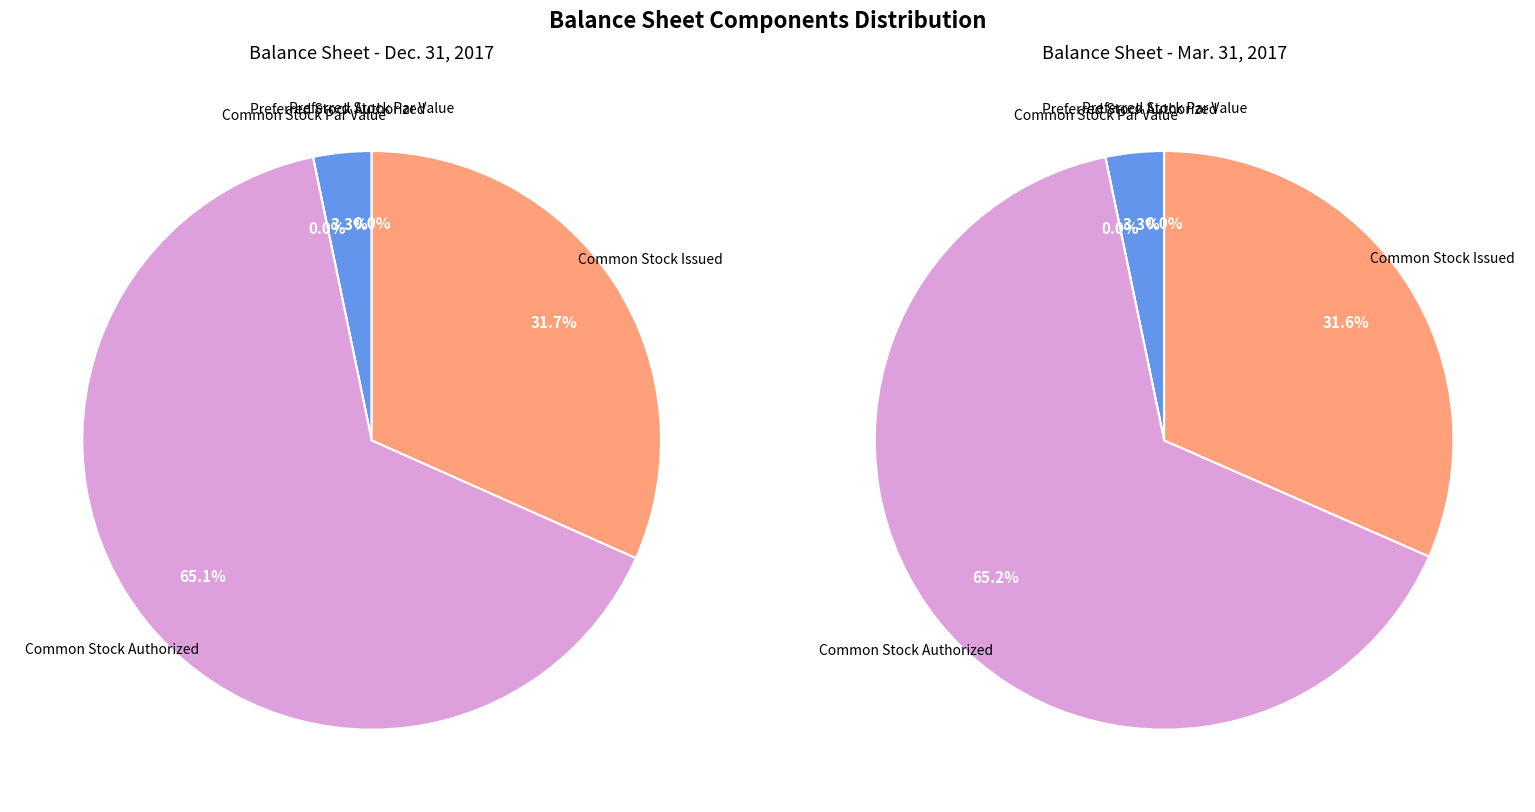

Is there a majority slice in this chart?

Yes